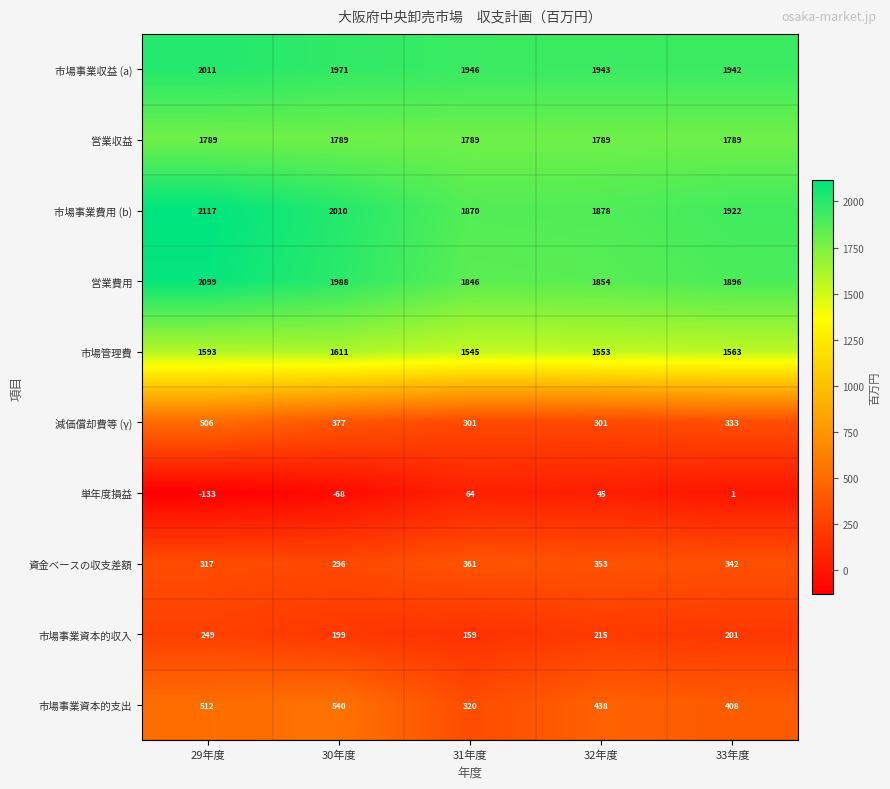

Which category has the highest value across all series?

29年度